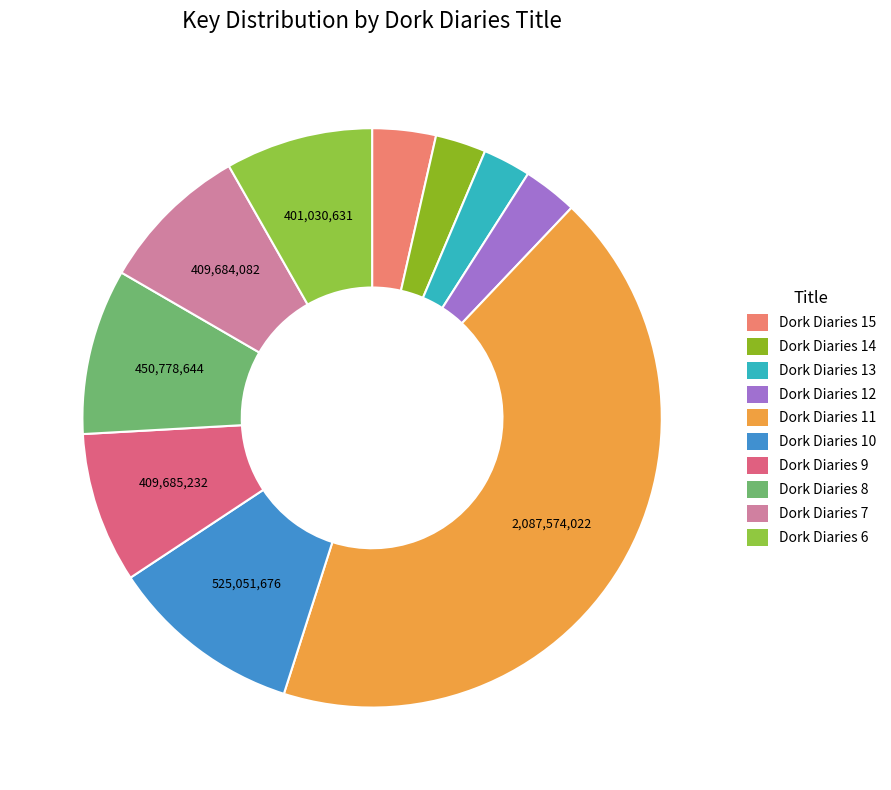

To the nearest percent, what is the difference between the Dork Diaries 11 and Dork Diaries 10 slice percentages?

32%